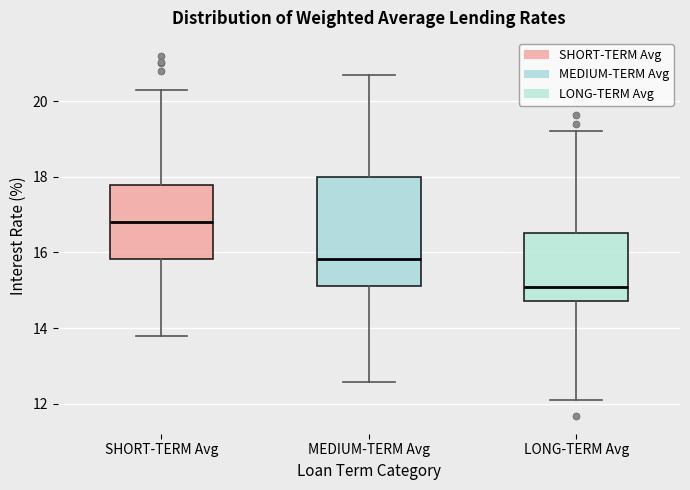

Which box's median line is the lowest?

LONG-TERM Avg